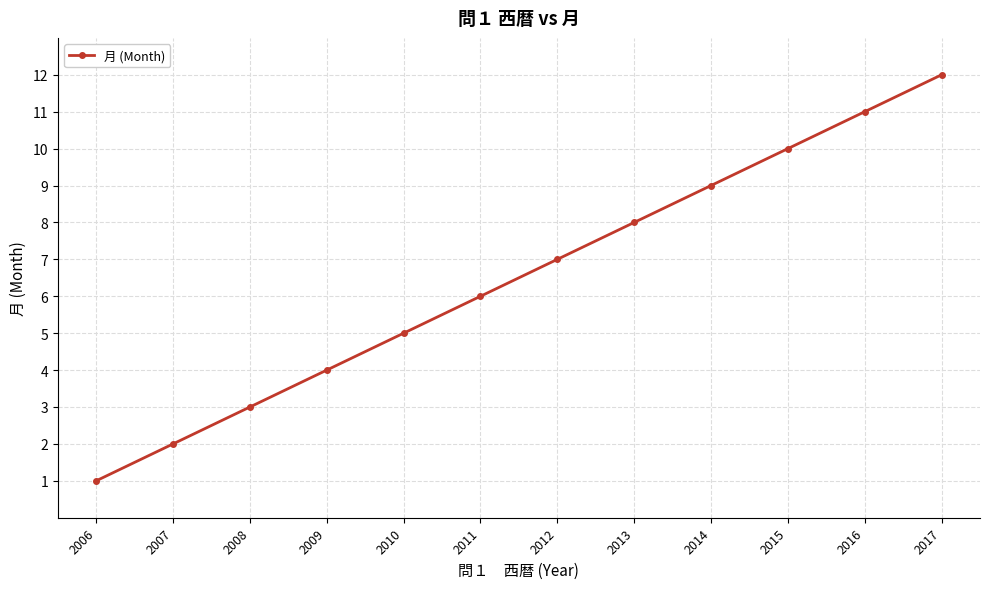

Read the value at 2016.

11